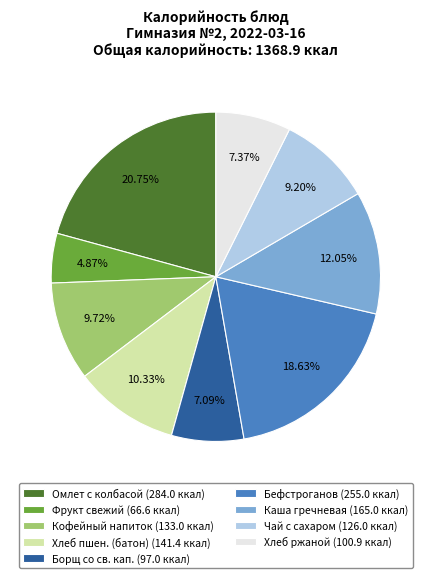

To the nearest percent, what percentage of the pie is Борщ со св. кап.?

7%